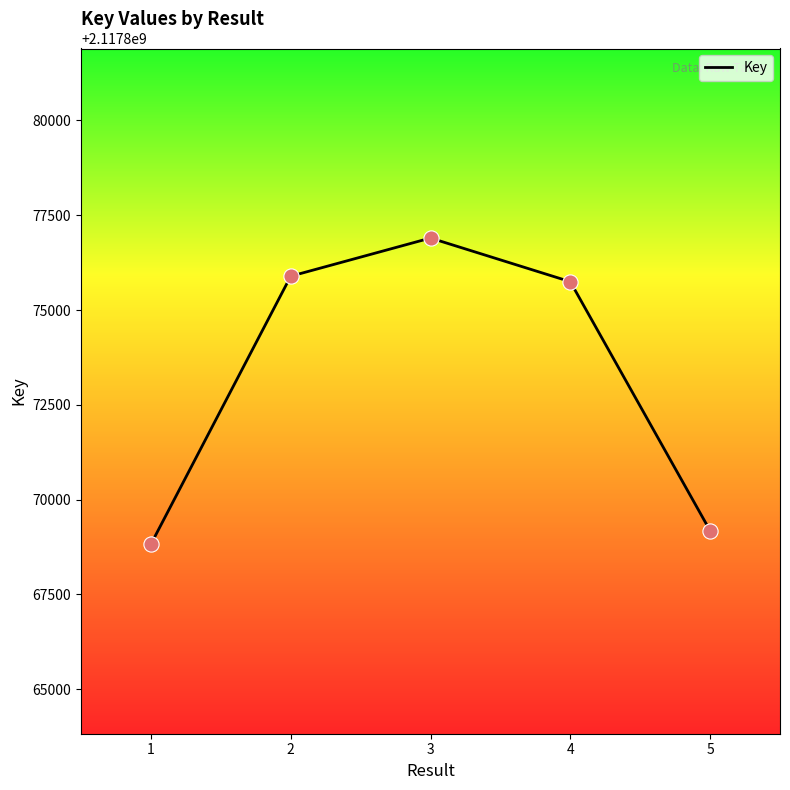

Approximately how many times larger is the value at 3 compared to 2?

1.0